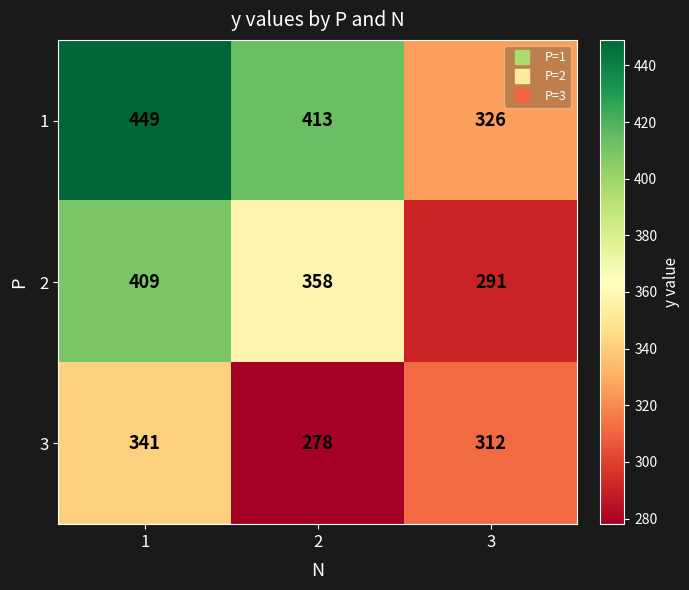

Between 1 and 3, which series saw the biggest shift?

1